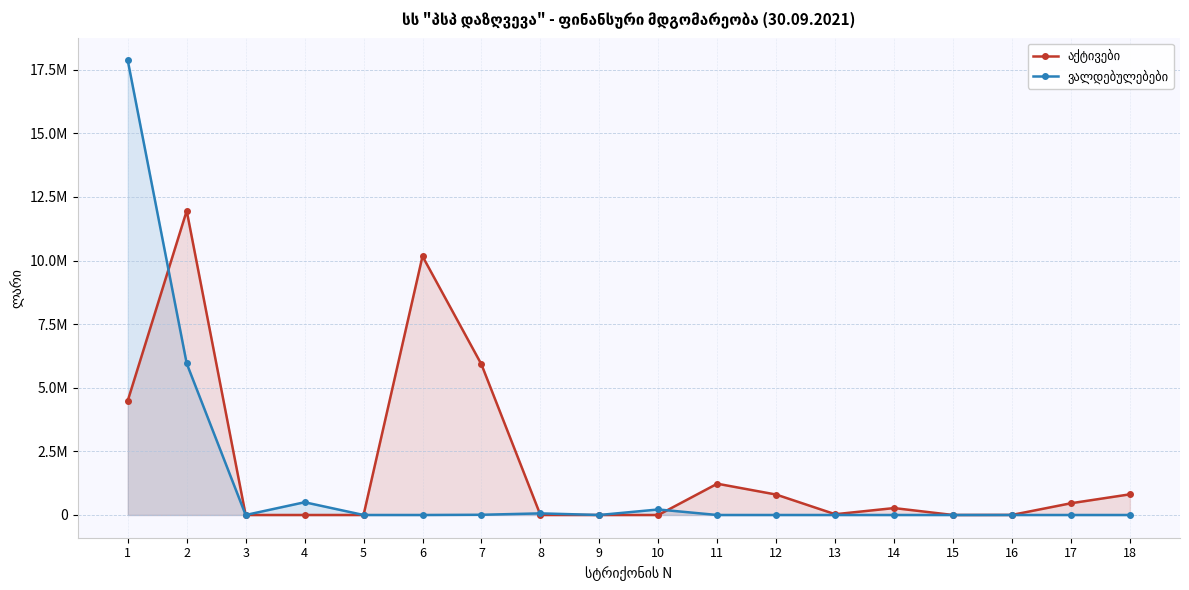

What is the sum of all ვალდებულებები values?

24613080.4